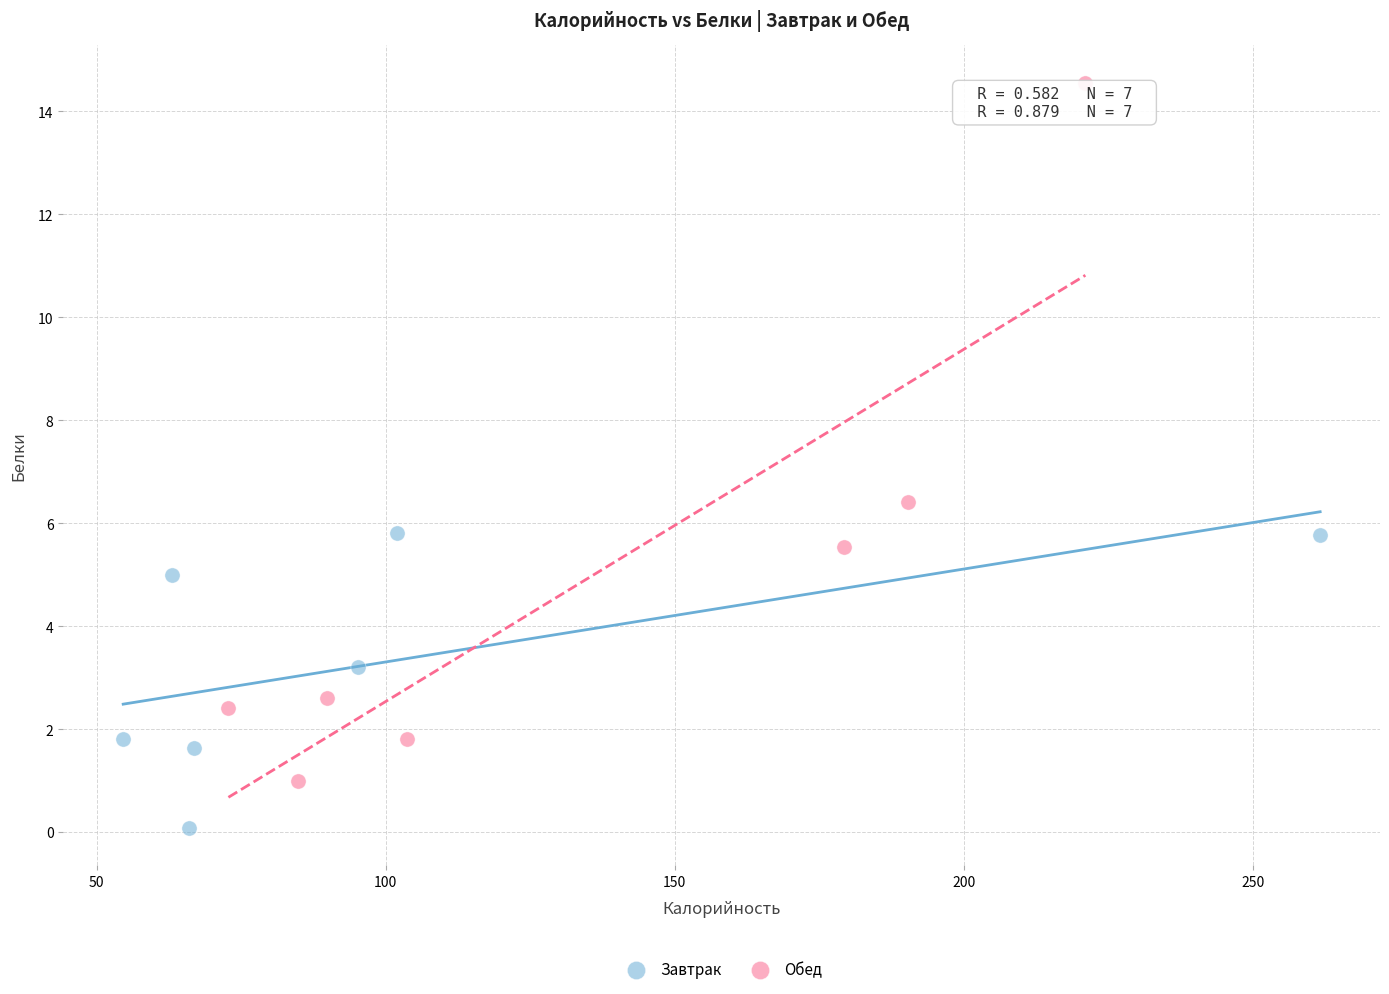

Which series has the largest Y range (max minus min)?

Обед